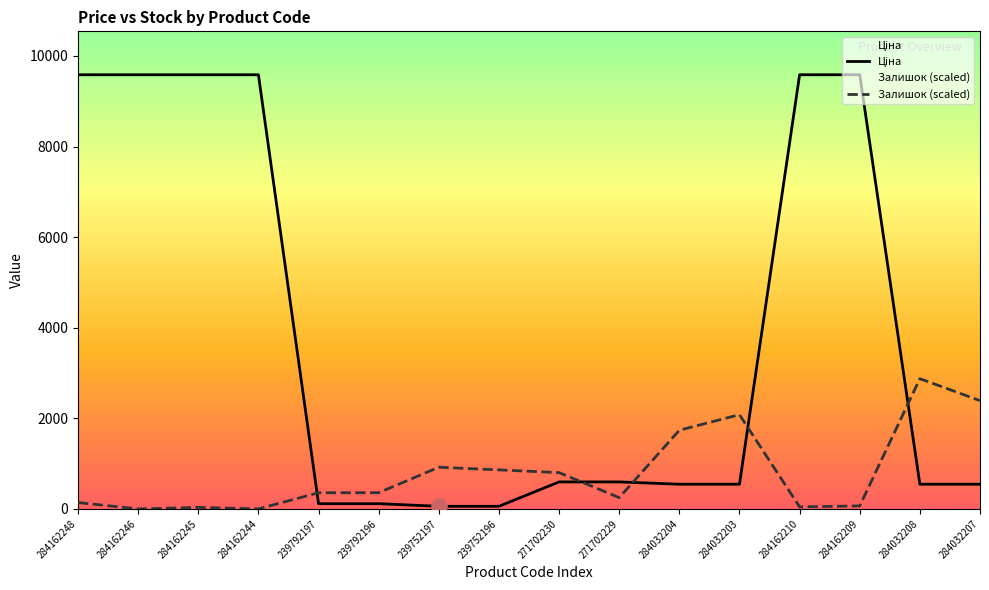

Is the value of Ціна at 239792197 greater than the value of Залишок (scaled) at 239752196?

No